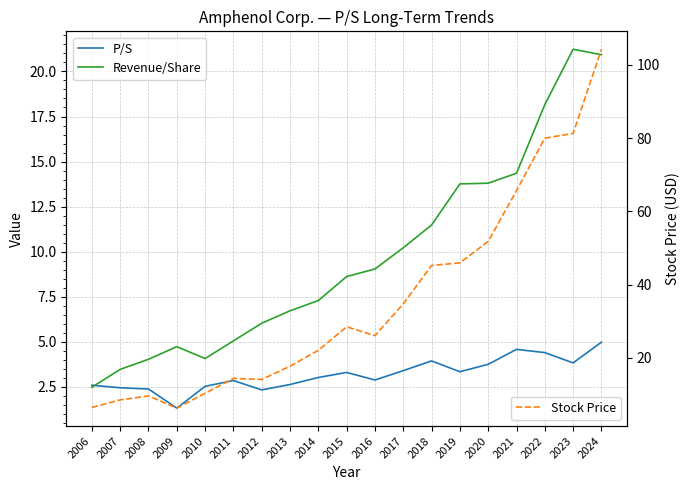

Between 2008 and 2018, which is larger?

2018